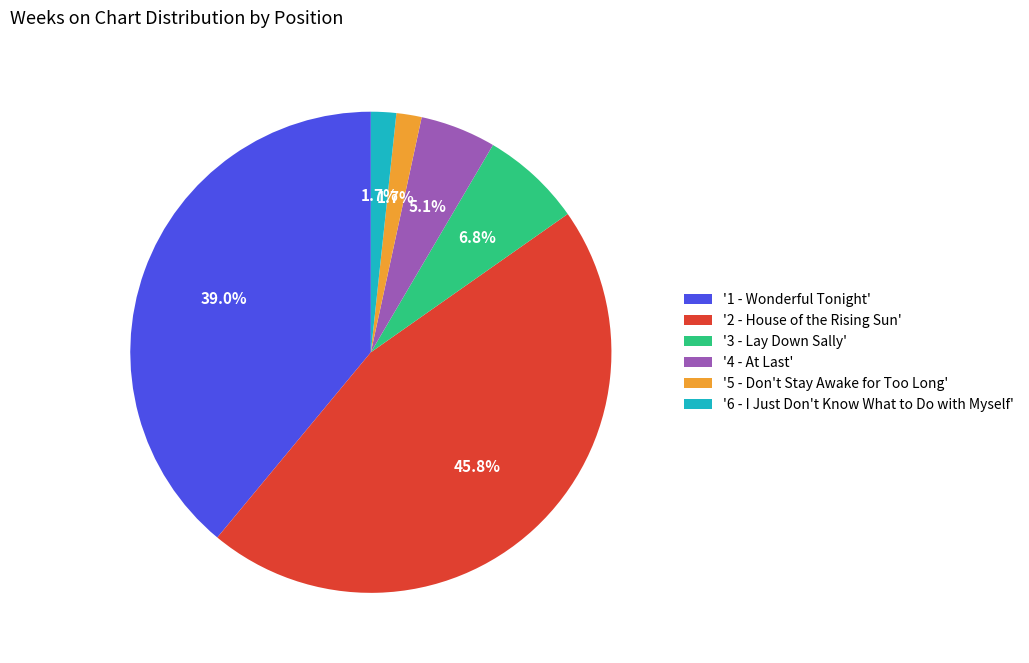

Does '2 - House of the Rising Sun' represent more than half of the total?

No